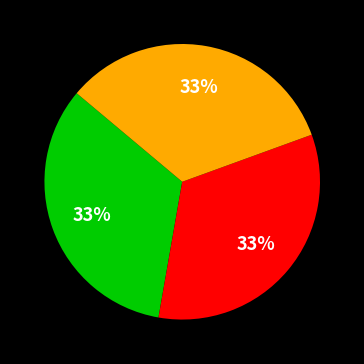

Is there any slice that represents more than half of the pie?

No